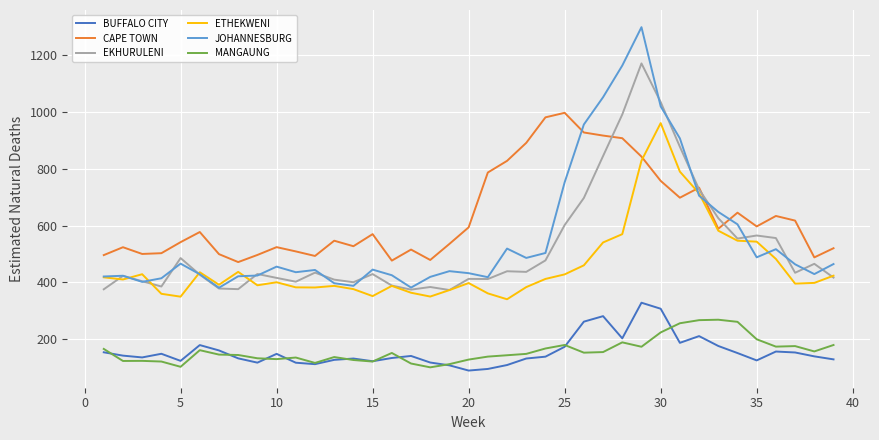

True or false: ETHEKWENI and MANGAUNG cross at least once.

False